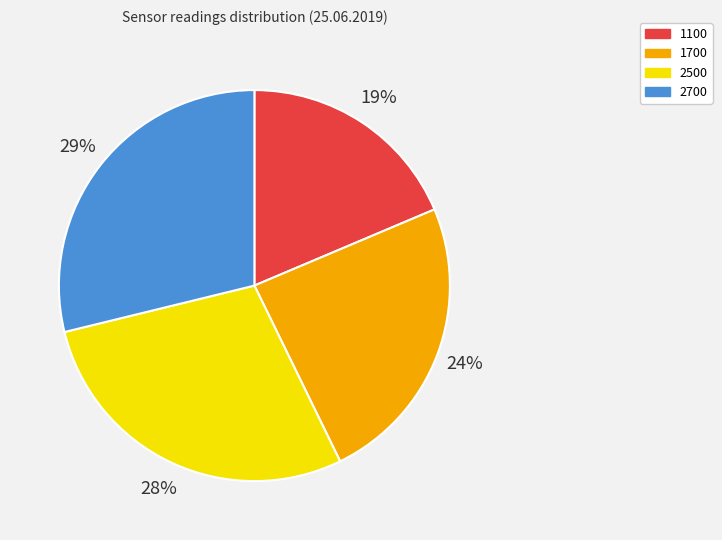

To the nearest percent, what percentage of the pie is 1700?

24%